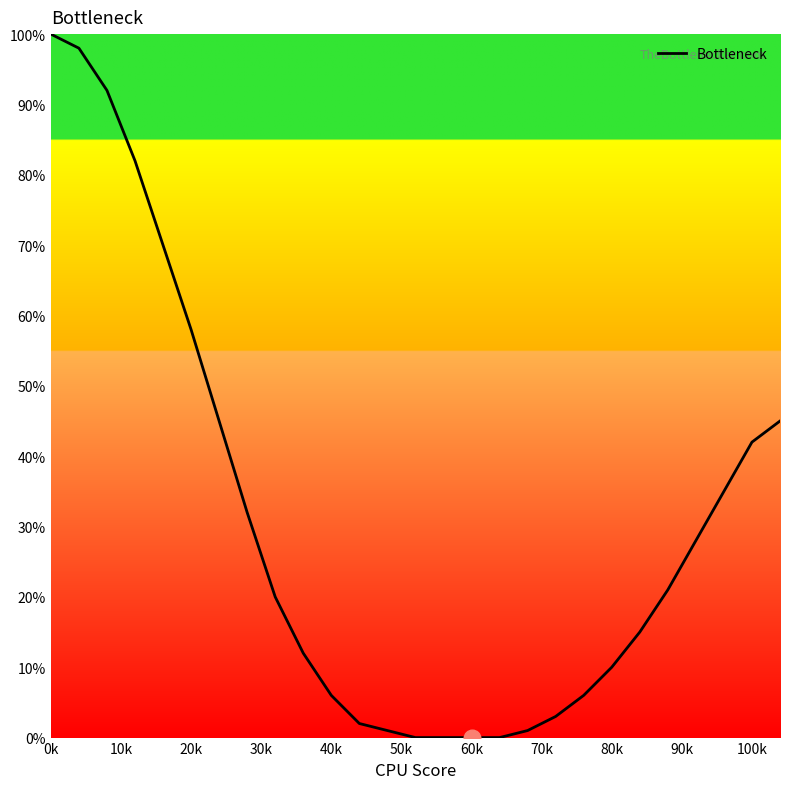

Does the chart display data point markers on the line(s)?

No